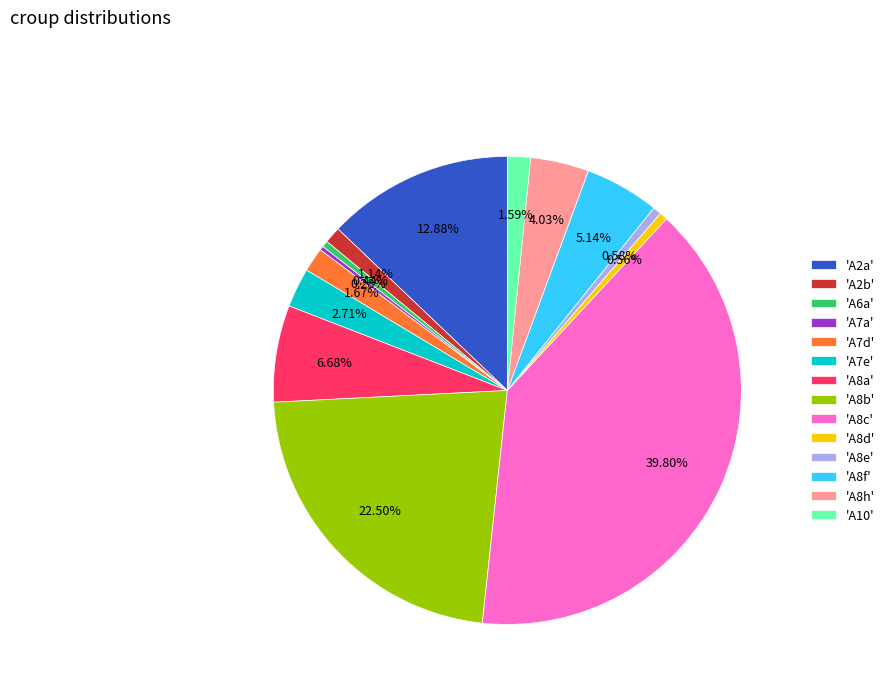

Is 'A2a' the majority of the pie?

No